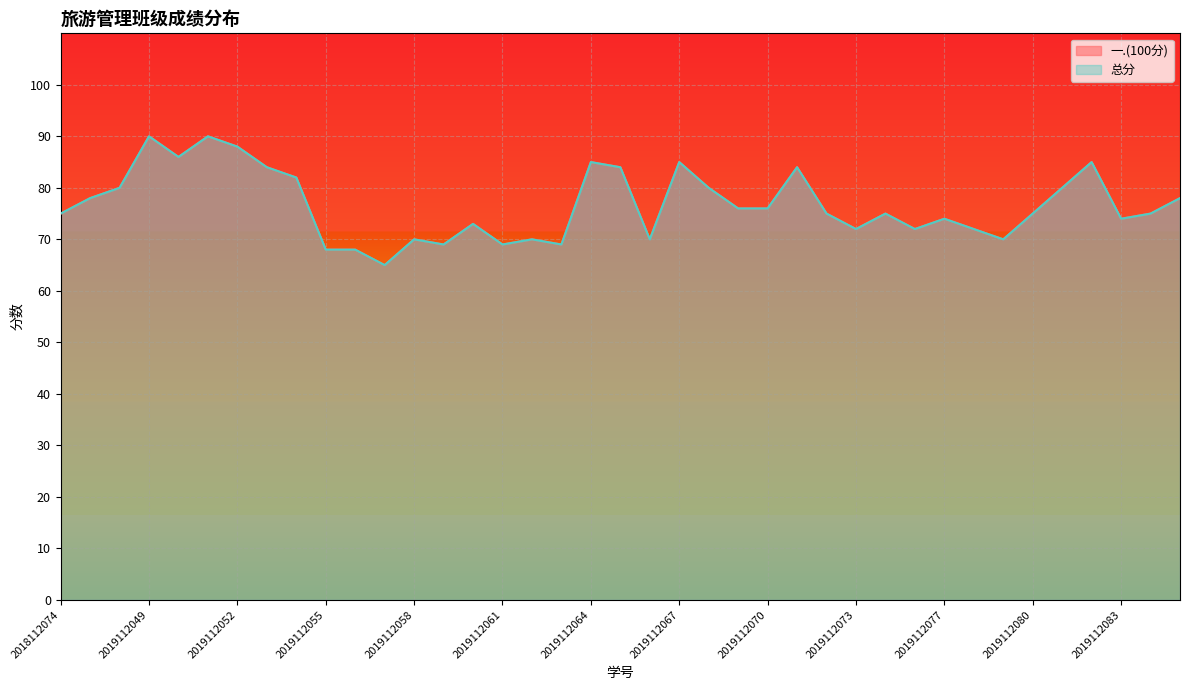

How many data points in 总分 are above 75?

18